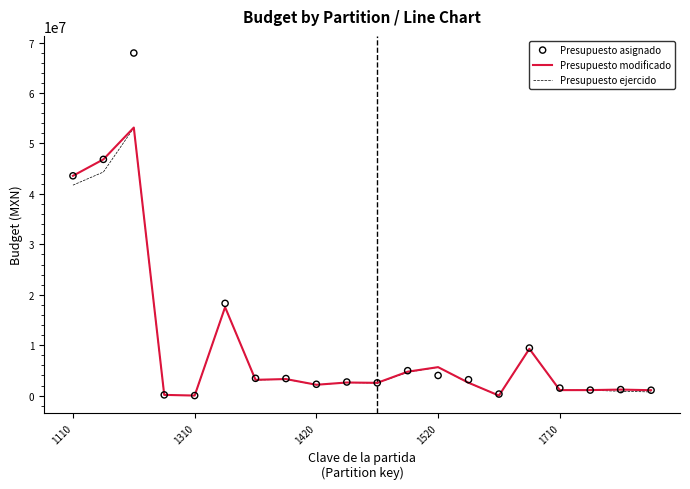

What is the highest value of the Presupuesto modificado series?

53153000